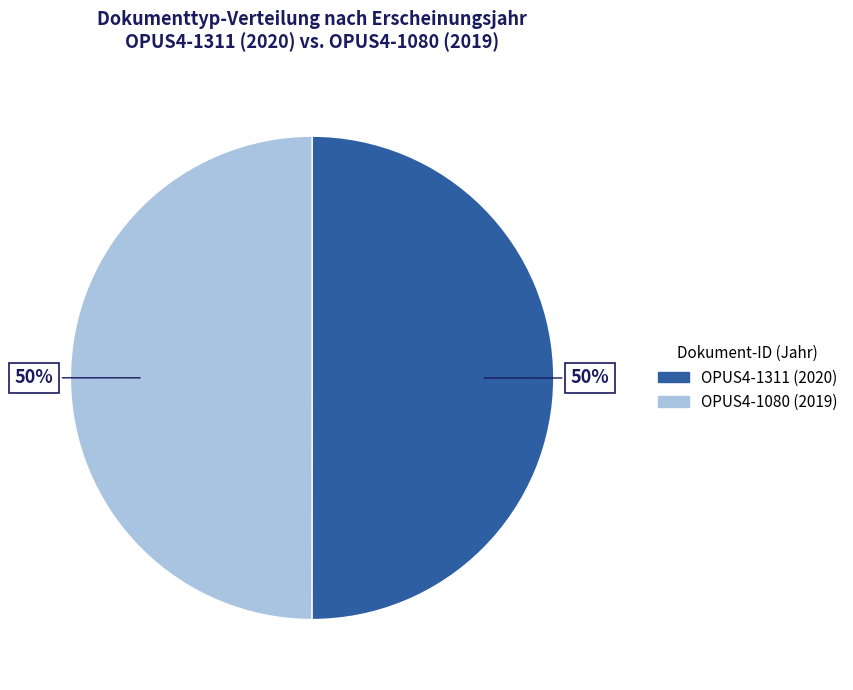

Count the number of slices in the pie.

2